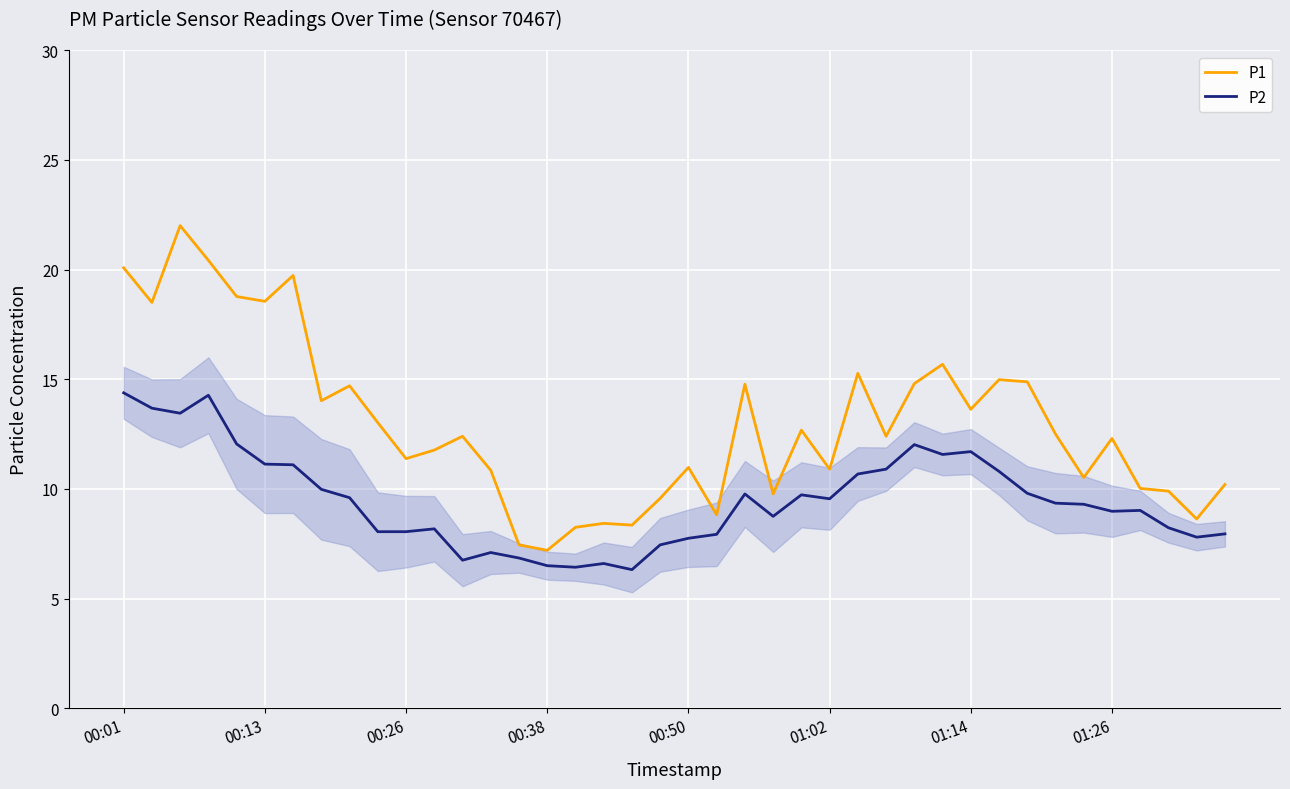

What are all the series names shown in the legend?

P1, P2